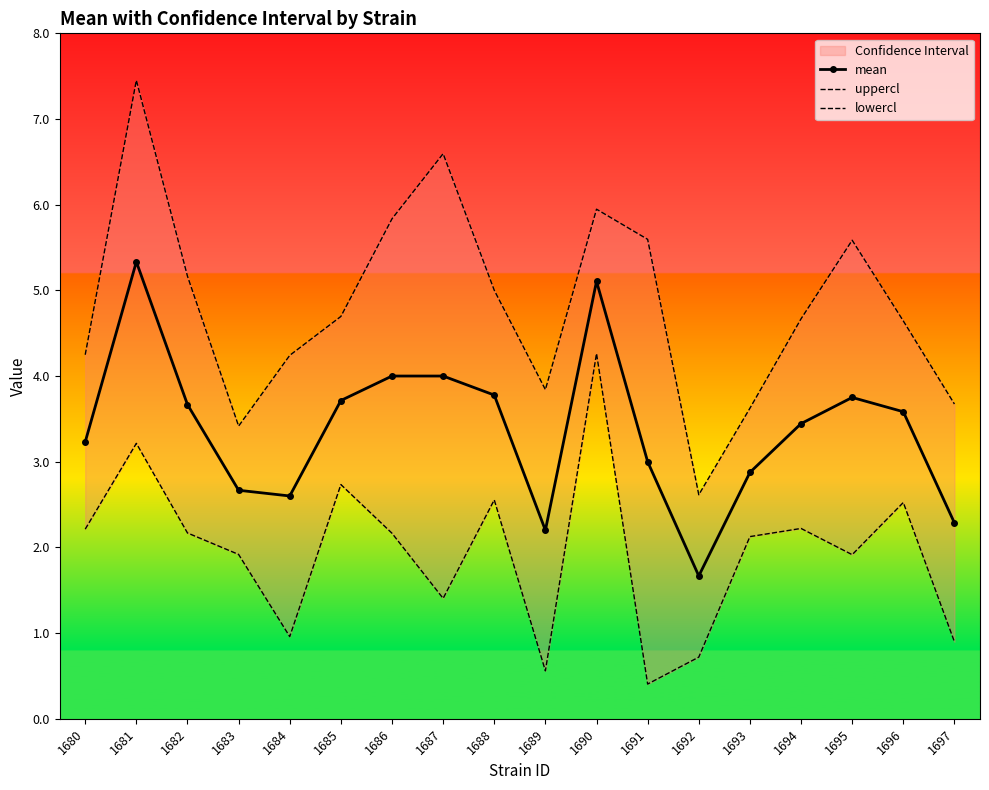

True or false: mean and uppercl cross at least once.

False